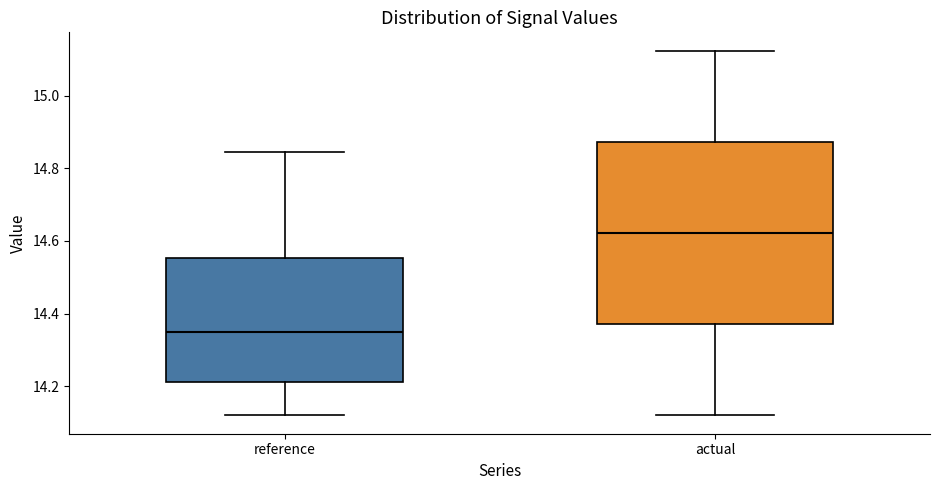

Where is the lower edge of the box for reference on the y-axis? The values are not printed on the chart, so give them approximately, as read against the axis.

14.22